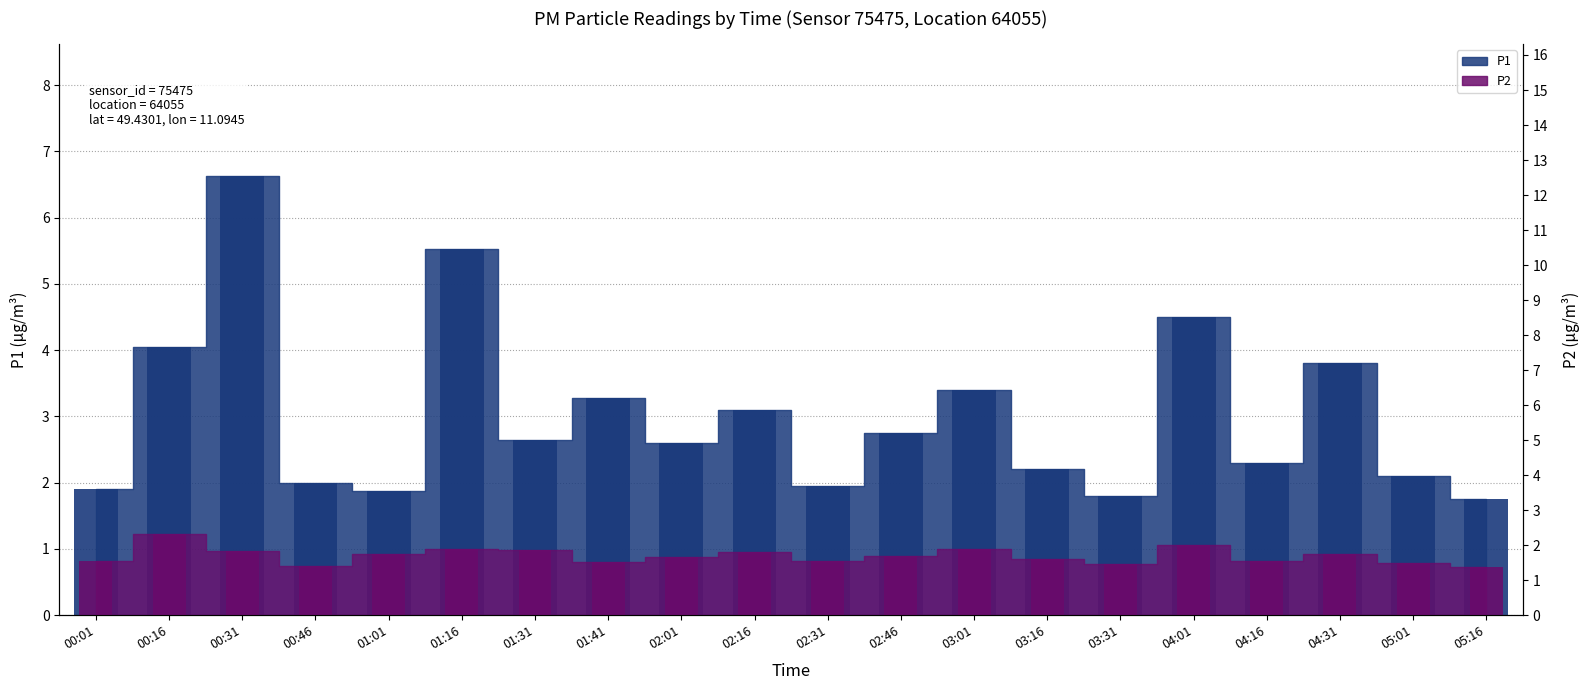

Rank the series by their average value, from highest to lowest.

P1, P2